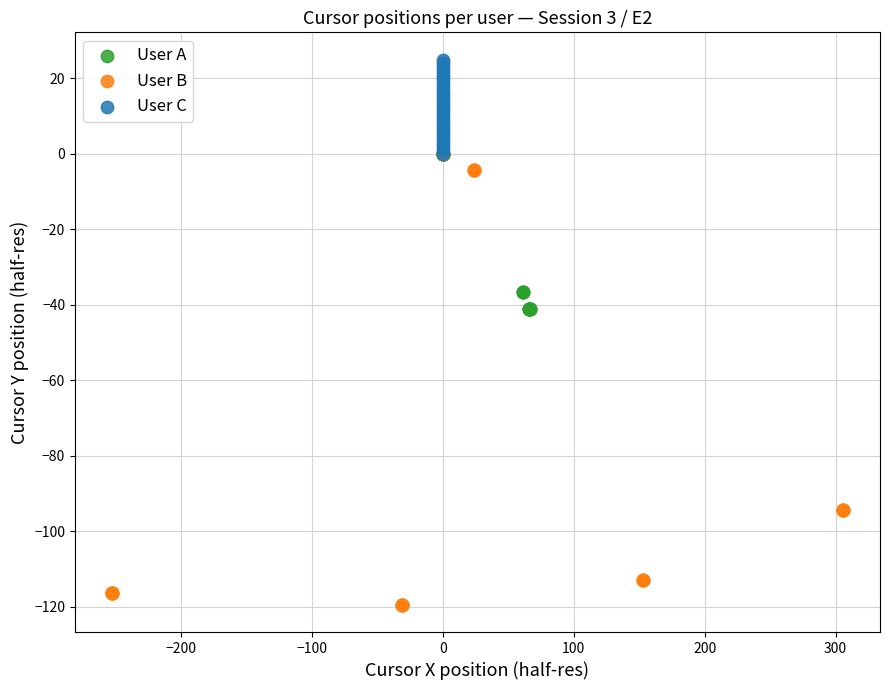

Which series contains the highest Y value?

User C